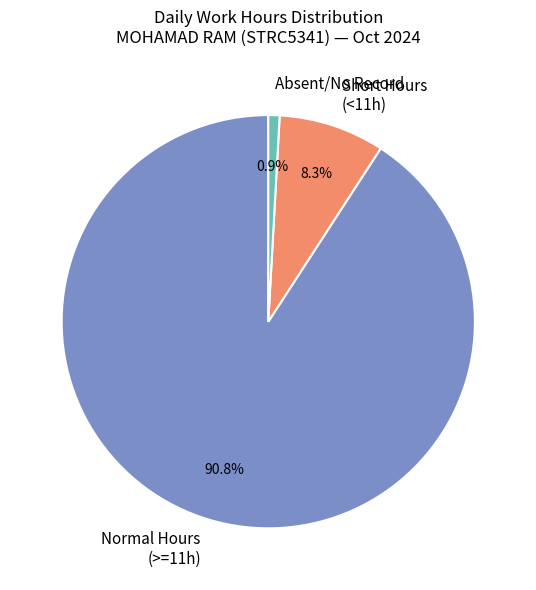

Is the sum of Absent/No Record and Normal Hours (>=11h) greater than half?

Yes